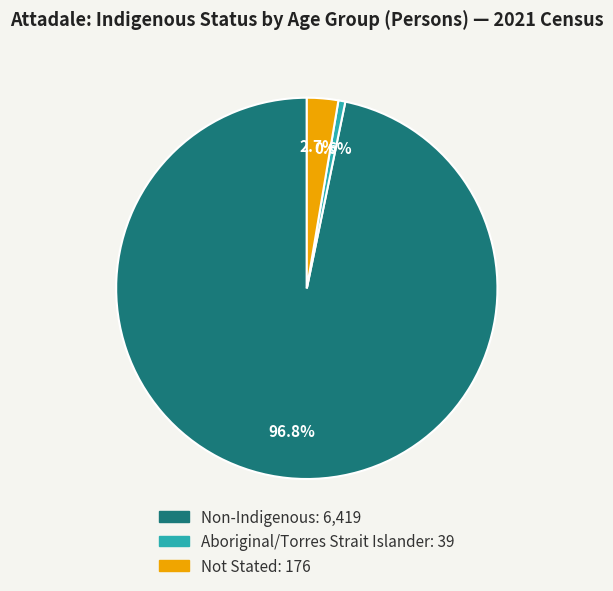

Is there any slice that represents more than half of the pie?

Yes